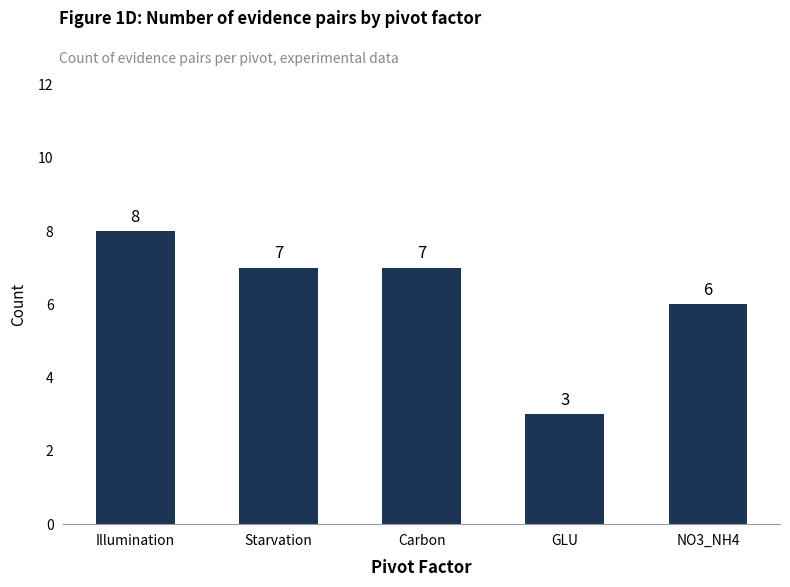

Where is the data nearest to the value 5?

NO3_NH4